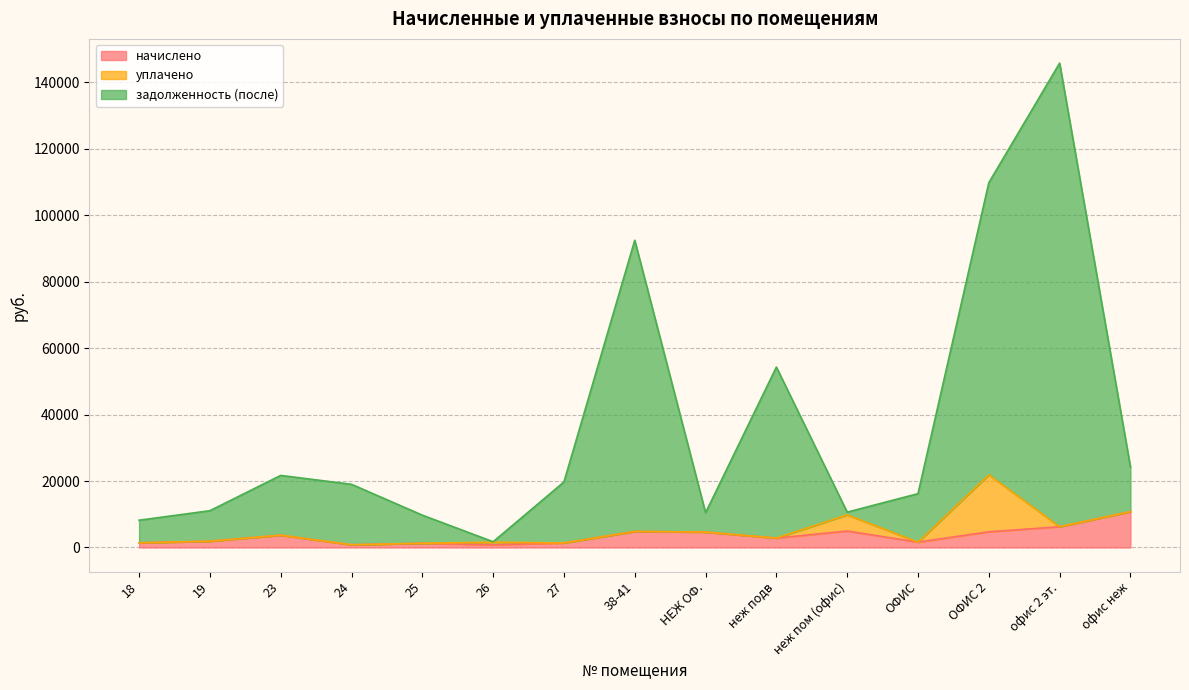

Which series has the widest spread of values?

задолженность (после)